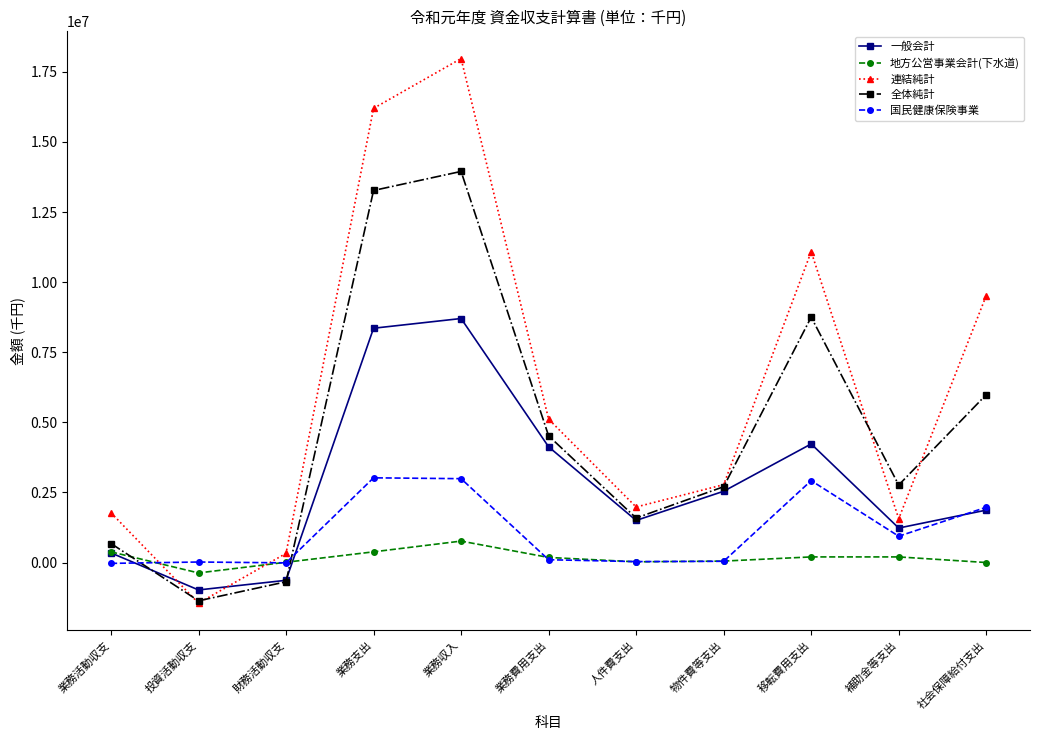

Which series ends up on top after the final intersection of 全体純計 and 一般会計?

全体純計